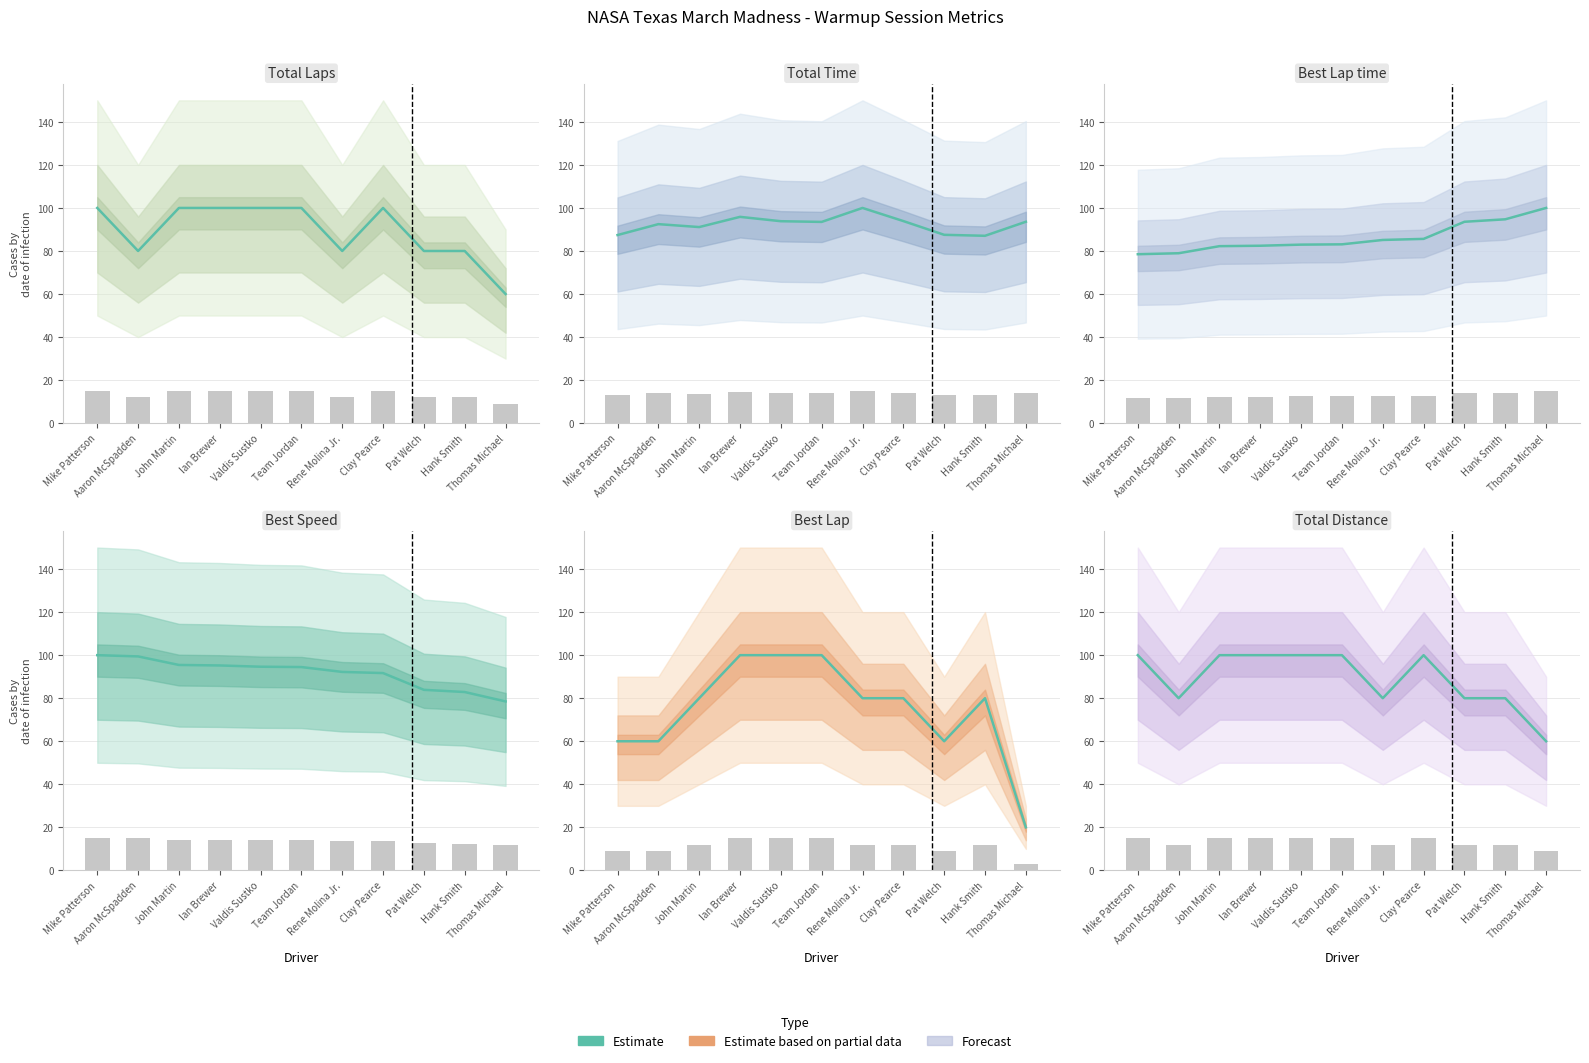

What is the average value of the Total Laps series?

89.1